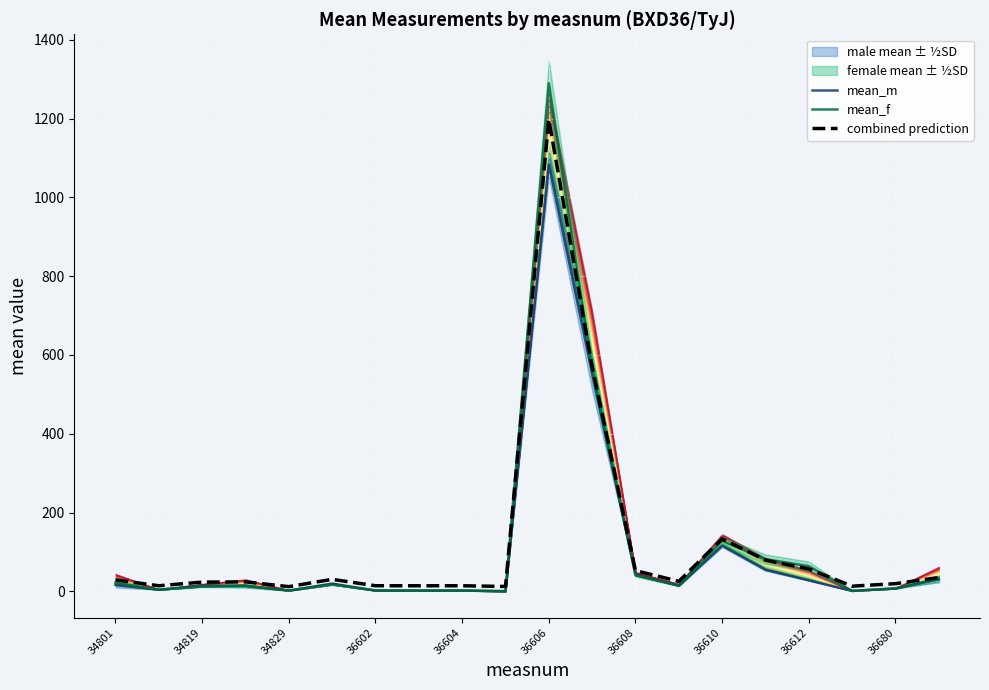

True or false: mean_m has more than 2 points higher than both neighbors.

True